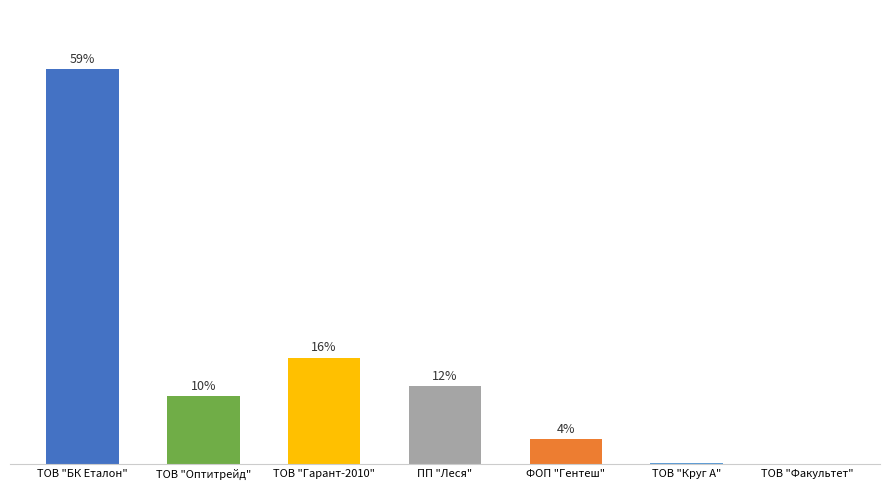

Are the bars horizontal?

No